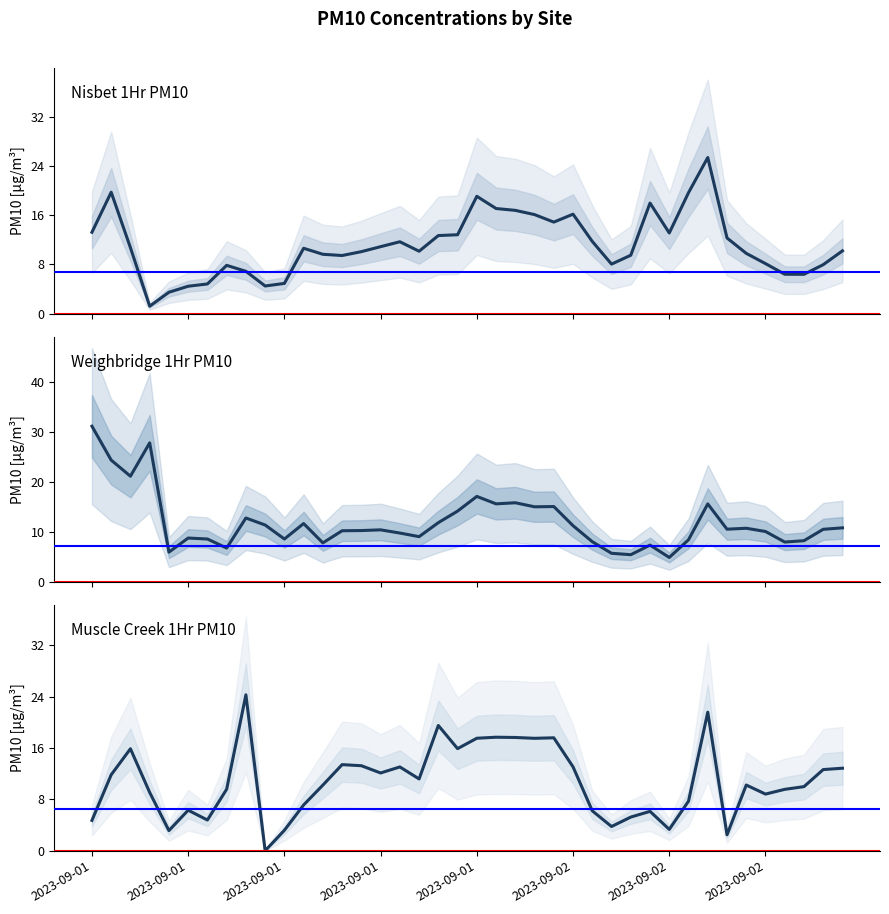

At which category is the sum across all series the highest?

32